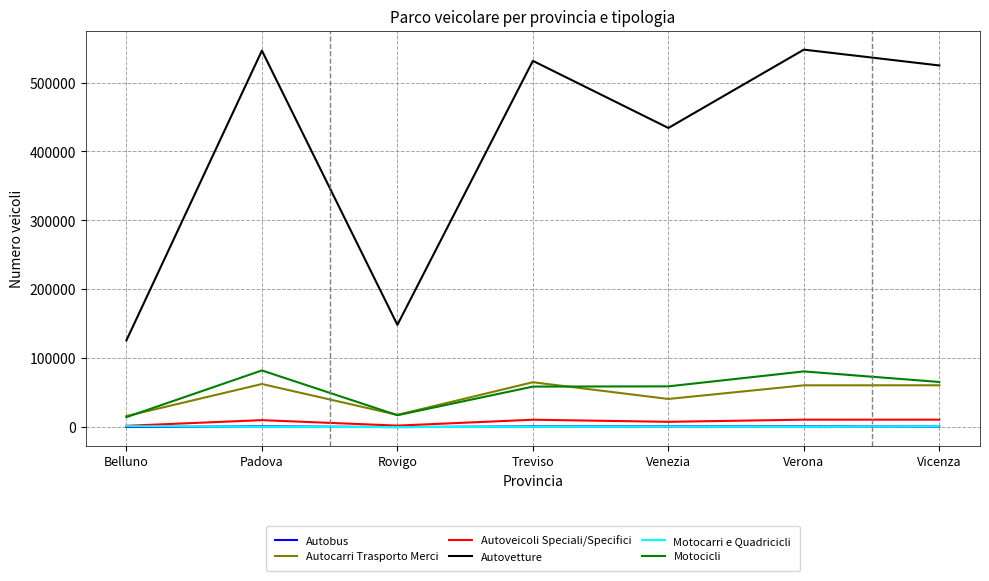

True or false: Autocarri Trasporto Merci has more than 0 points higher than both neighbors.

True